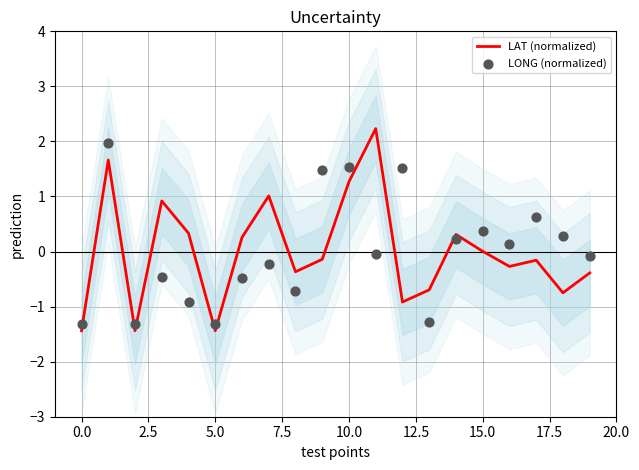

What are all the series names shown in the legend?

LAT (normalized), LONG (normalized)